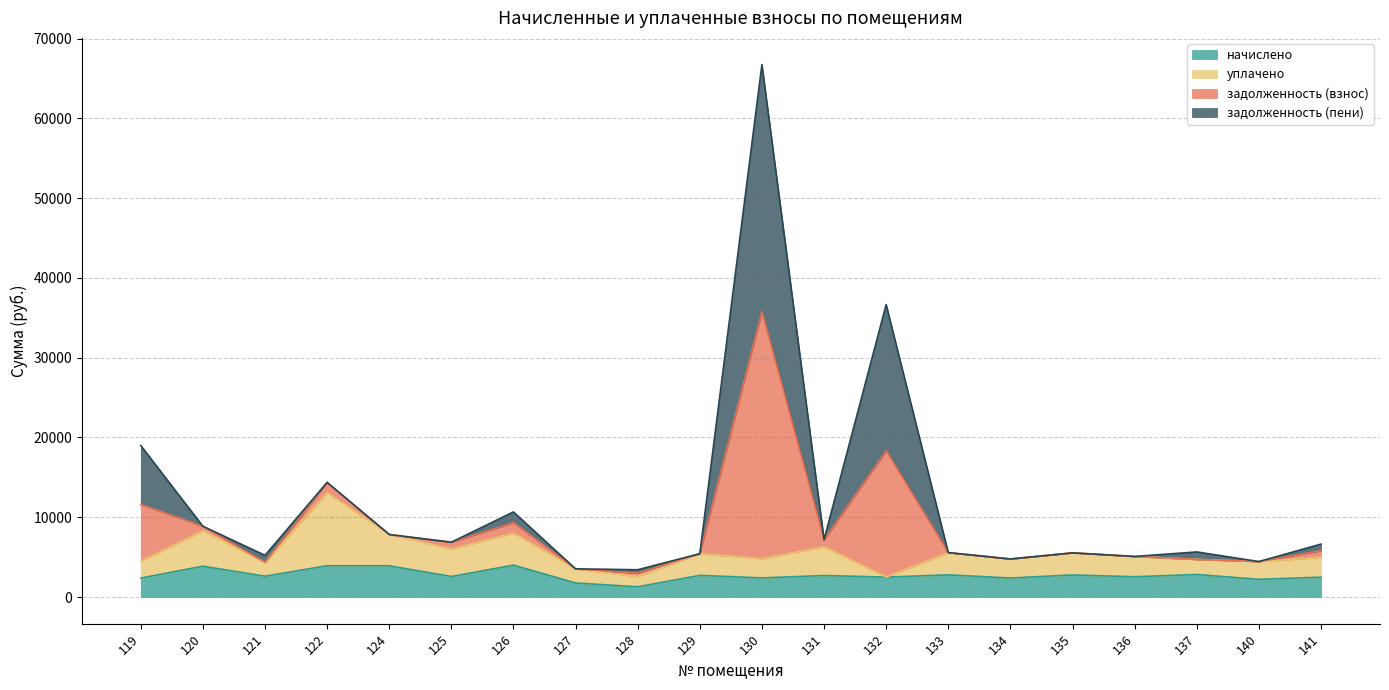

What is the maximum value for начислено?

4000.4